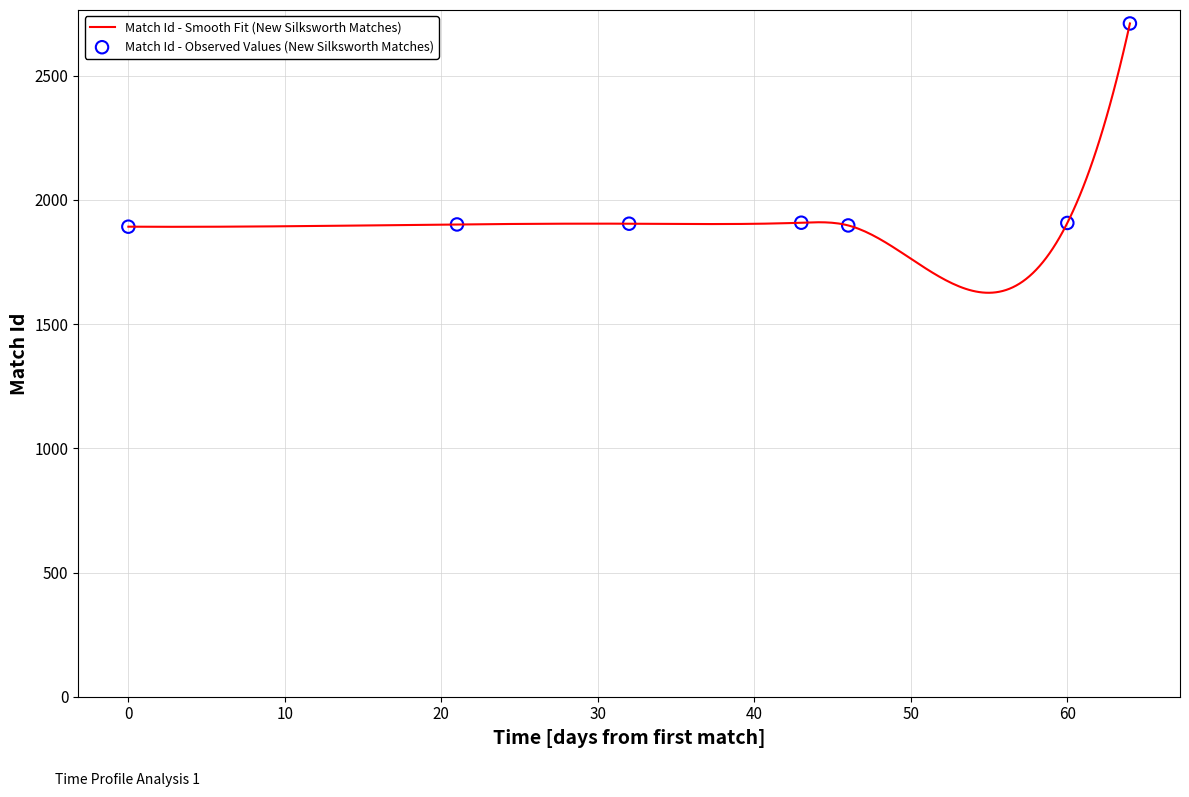

What is the change in value from 2019-05-29 to 2019-06-09?

+3